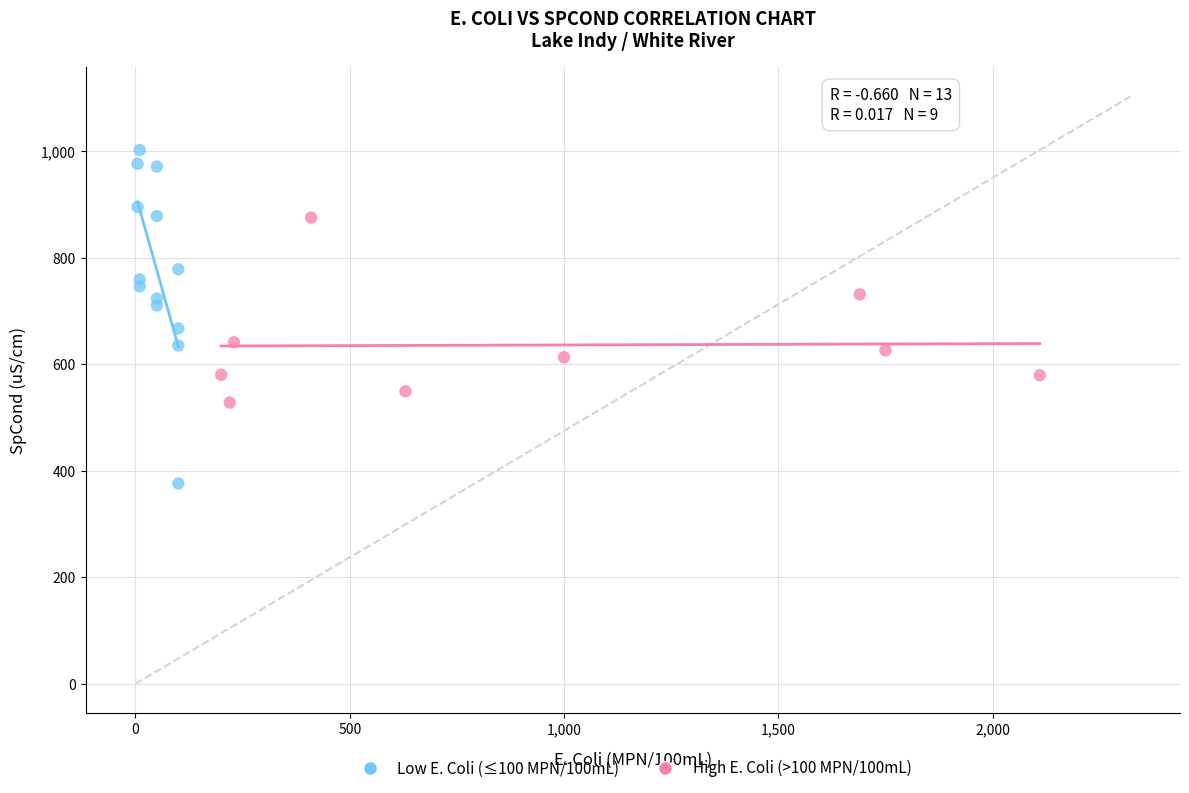

Which series has the widest spread of Y values?

Low E. Coli (≤100 MPN/100mL)